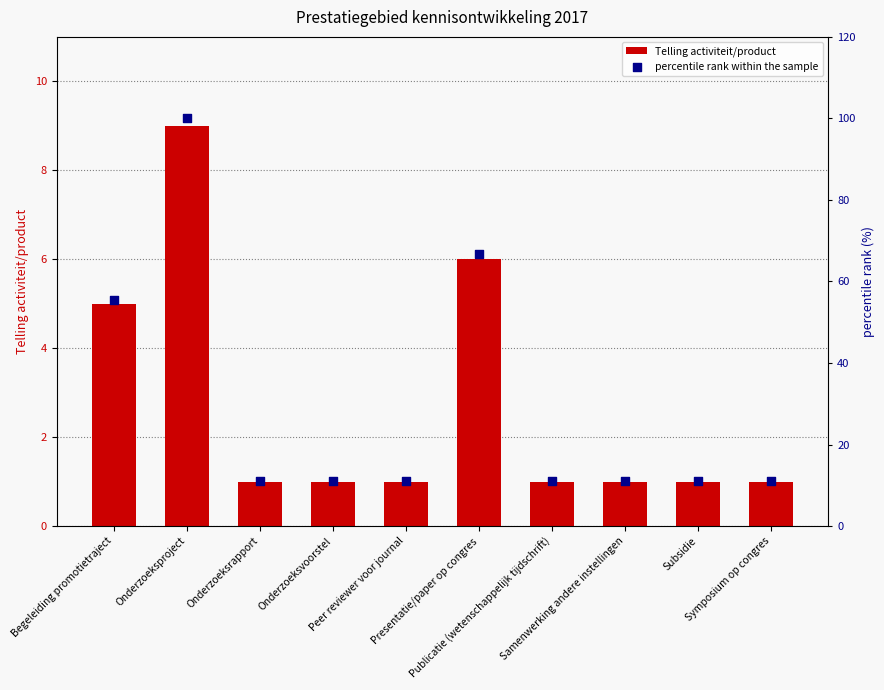

What is the total value across all series at Subsidie?

12.1